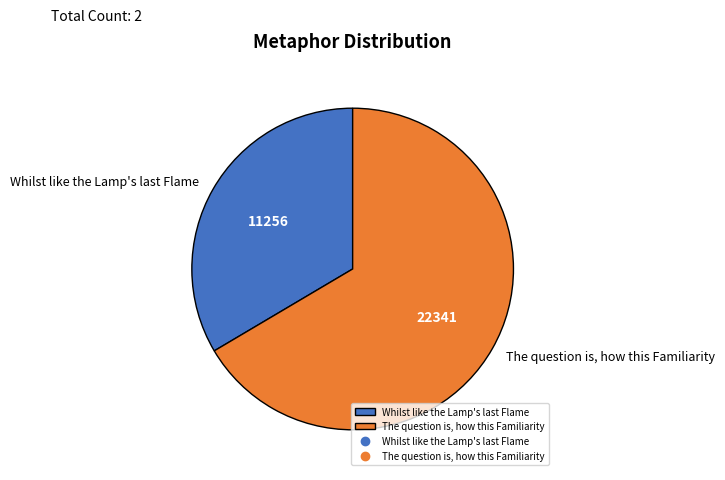

Does The question is, how this Familiarity account for over 50% of the chart?

Yes